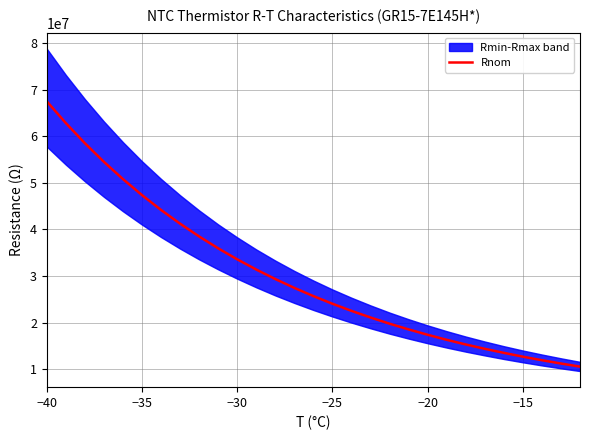

The value of Rnom at −20 is 17400000. True or false?

True